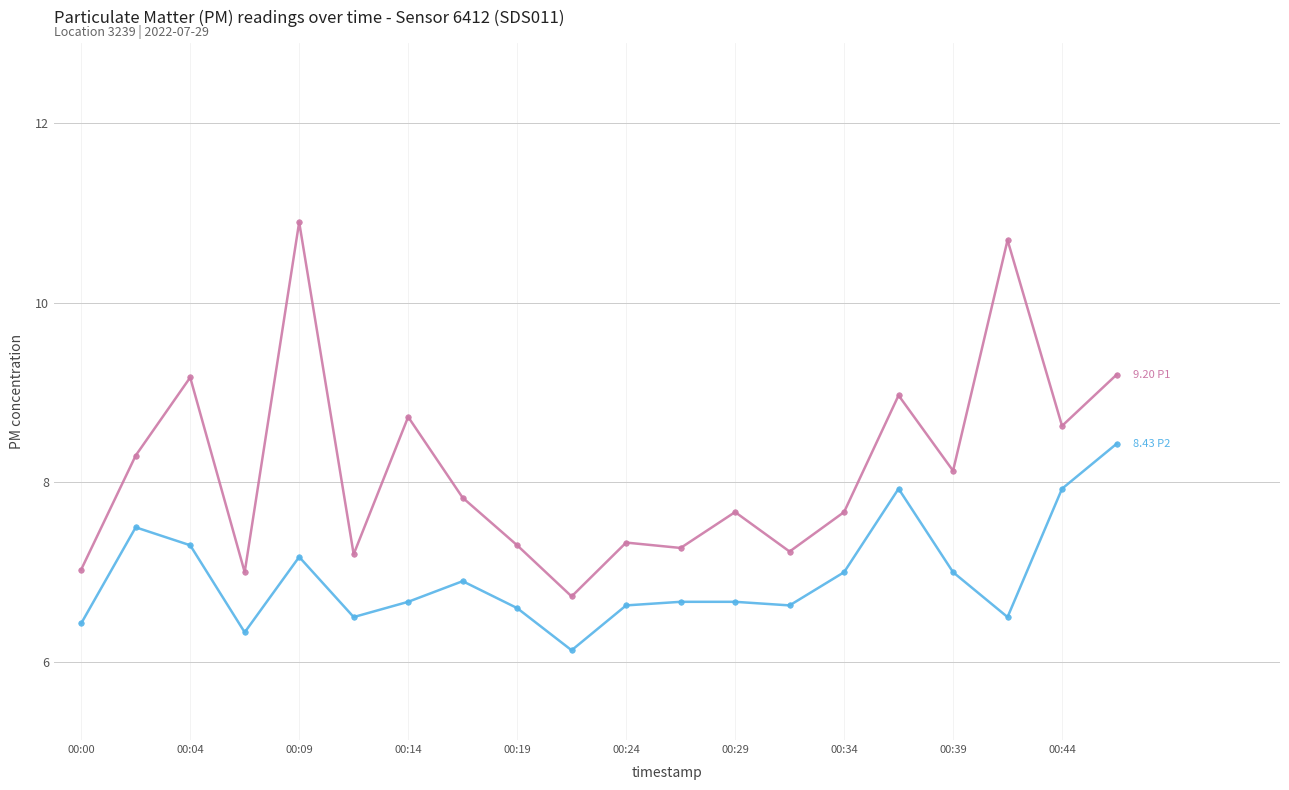

What is the maximum value shown in the chart?

10.9